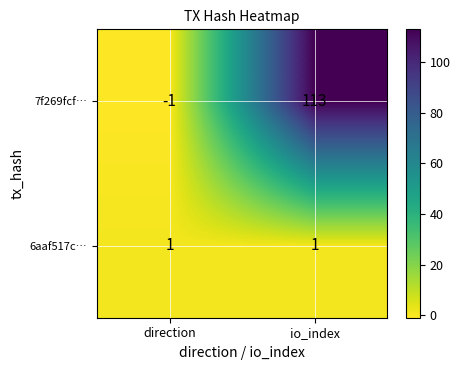

Which series changed the most between direction and io_index?

7f269fcf…